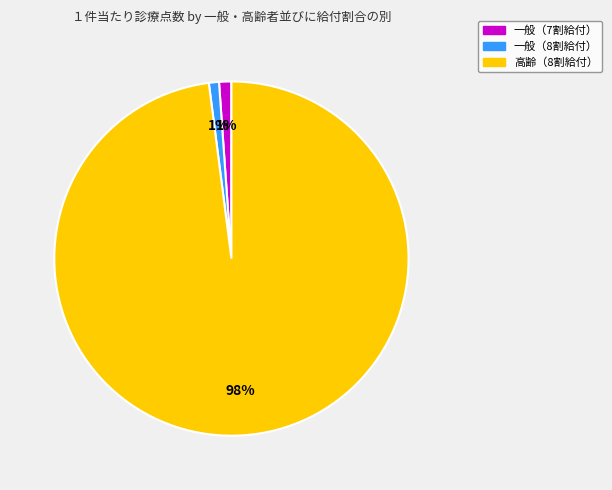

How many segments does this pie chart have?

3